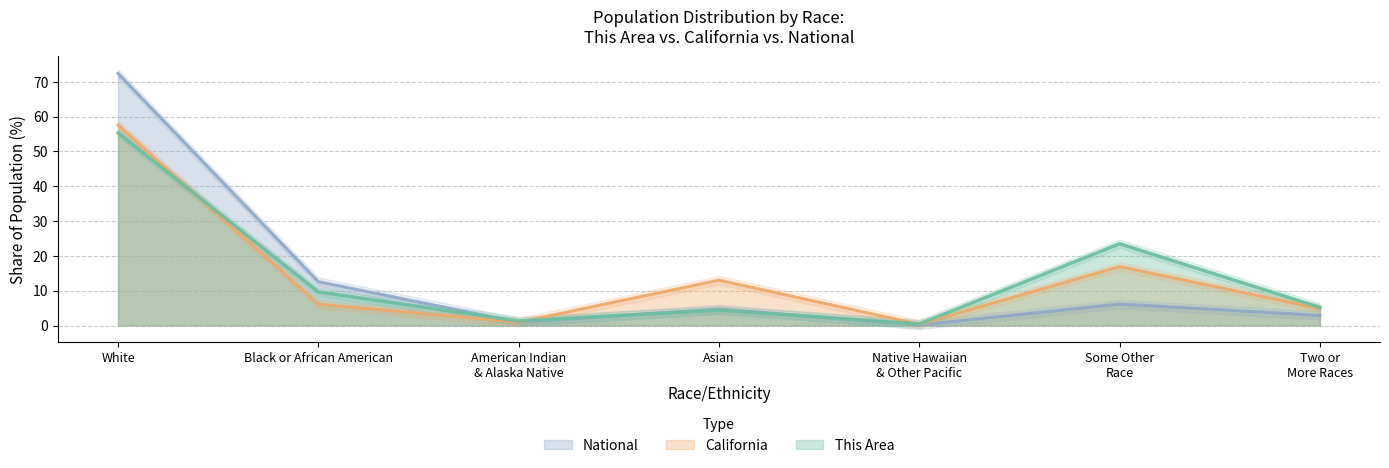

Read the National value at White.

72.4